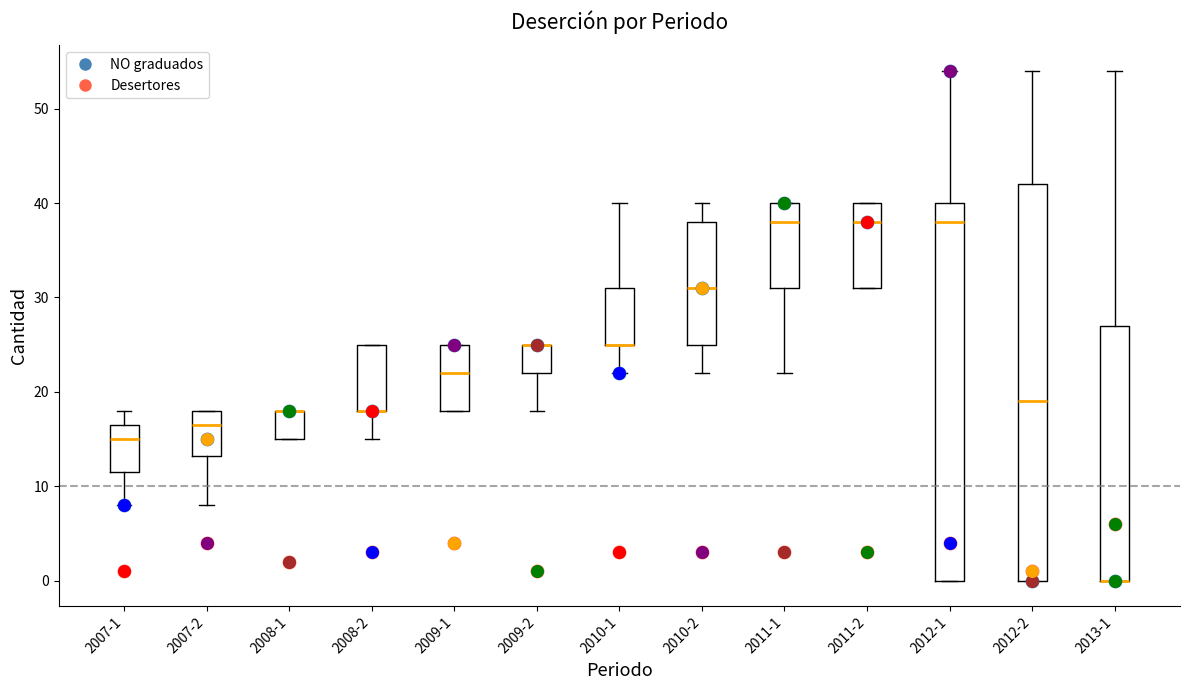

Reading left to right, transcribe this box plot: for each box, give where its median line is, the range the box spans, and where its two whiskers end, as read against the y-axis. The values are not printed on the chart, so give them approximately, as read against the axis.

2007-1: median 15, box 12 to 17, whiskers 8 to 18
2007-2: median 17, box 13 to 18, whiskers 8 to 18
2008-1: median 18 (drawn on the box's upper edge), box 15 to 18, whiskers 15 to 18
2008-2: median 18 (drawn on the box's lower edge), box 18 to 25, whiskers 15 to 25
2009-1: median 22, box 18 to 25, whiskers 18 to 25
2009-2: median 25 (drawn on the box's upper edge), box 22 to 25, whiskers 18 to 25
2010-1: median 25 (drawn on the box's lower edge), box 25 to 31, whiskers 22 to 40
2010-2: median 31, box 25 to 38, whiskers 22 to 40
2011-1: median 38, box 31 to 40, whiskers 22 to 40
2011-2: median 38, box 31 to 40, whiskers 31 to 40
2012-1: median 38, box 0 to 40, whiskers 0 to 54
2012-2: median 19, box 0 to 42, whiskers 0 to 54
2013-1: median 0 (drawn on the box's lower edge), box 0 to 27, whiskers 0 to 54